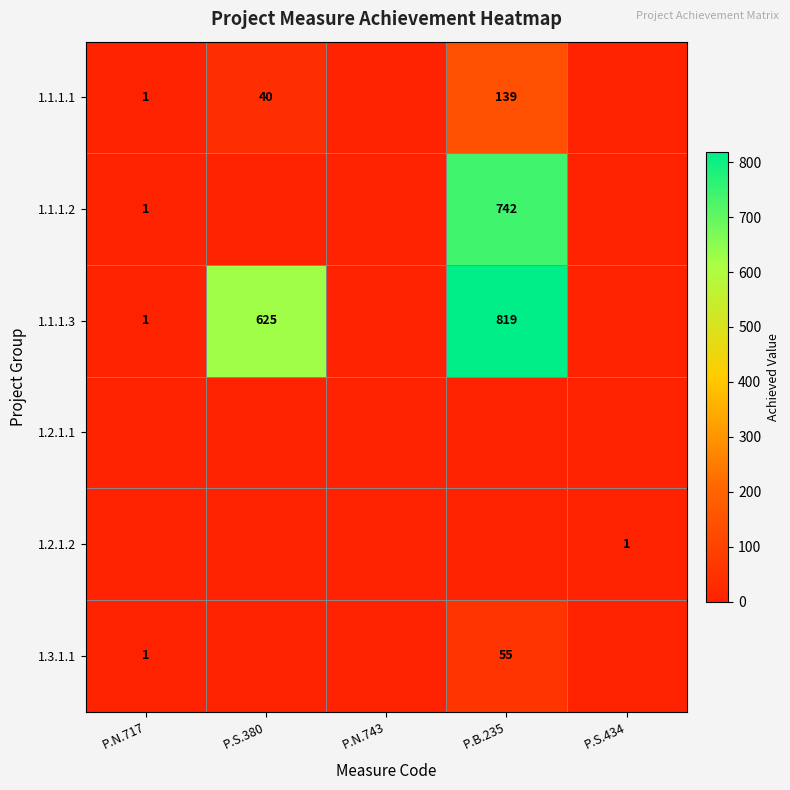

The value of 1.1.1.3 at P.S.380 is 625. True or false?

True